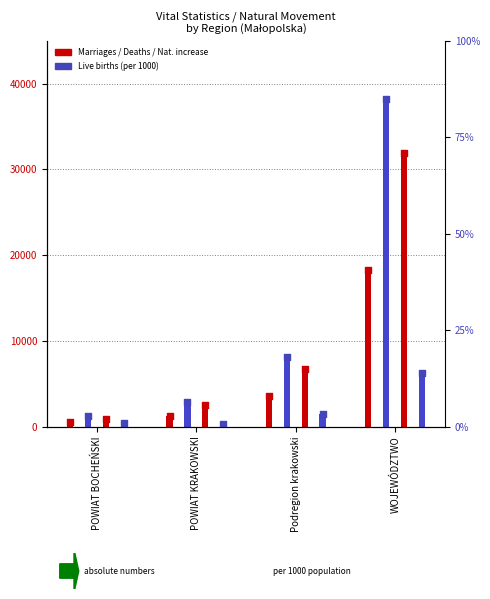

What is the total value across all series at POWIAT BOCHEŃSKI?

3141